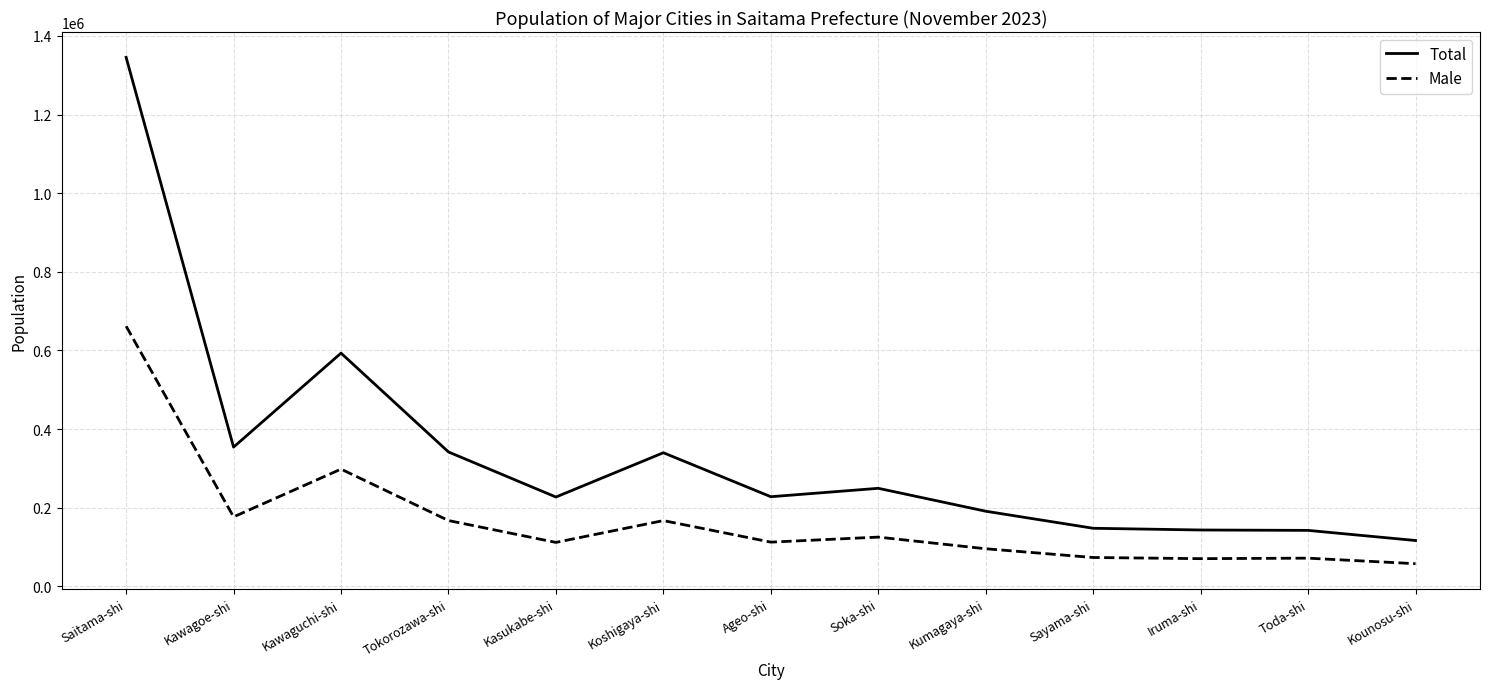

What position from the left is Kawagoe-shi?

2